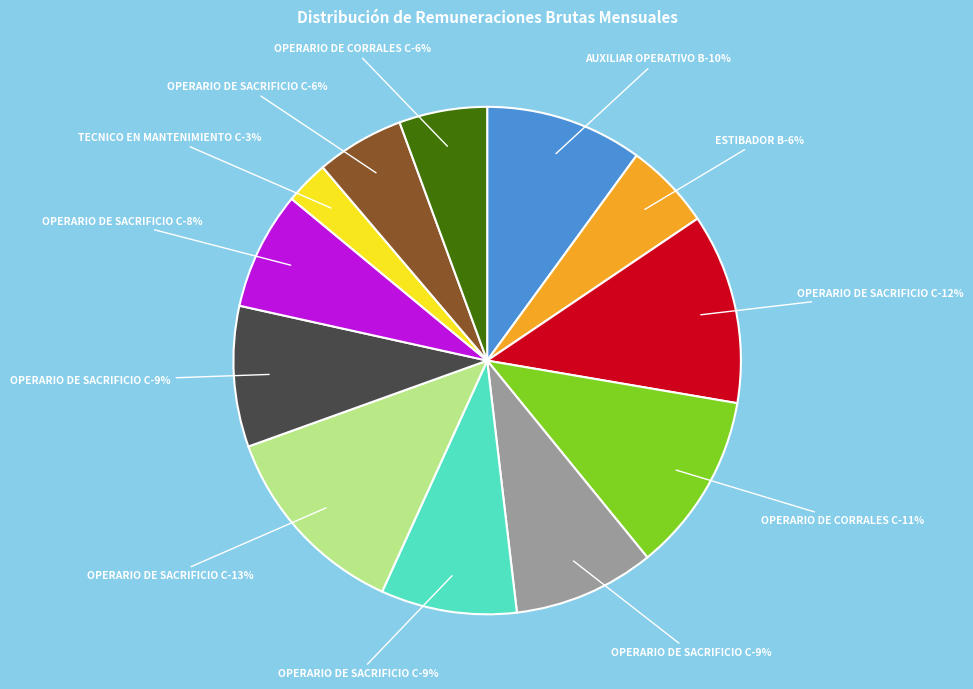

Is it true that AUXILIAR OPERATIVO B is 10% of the pie?

True